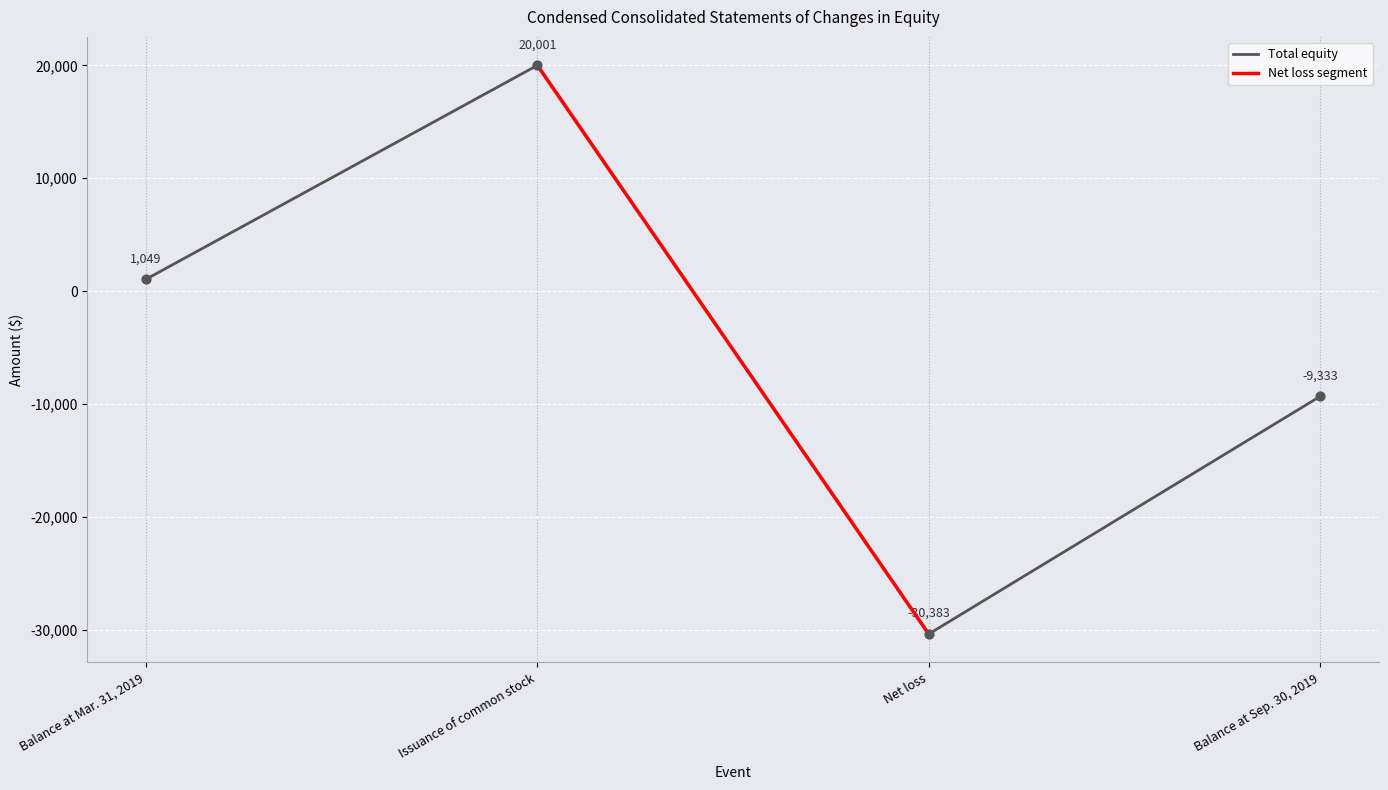

What is the change in value from Issuance of common stock to Balance at Sep. 30, 2019?

-29334